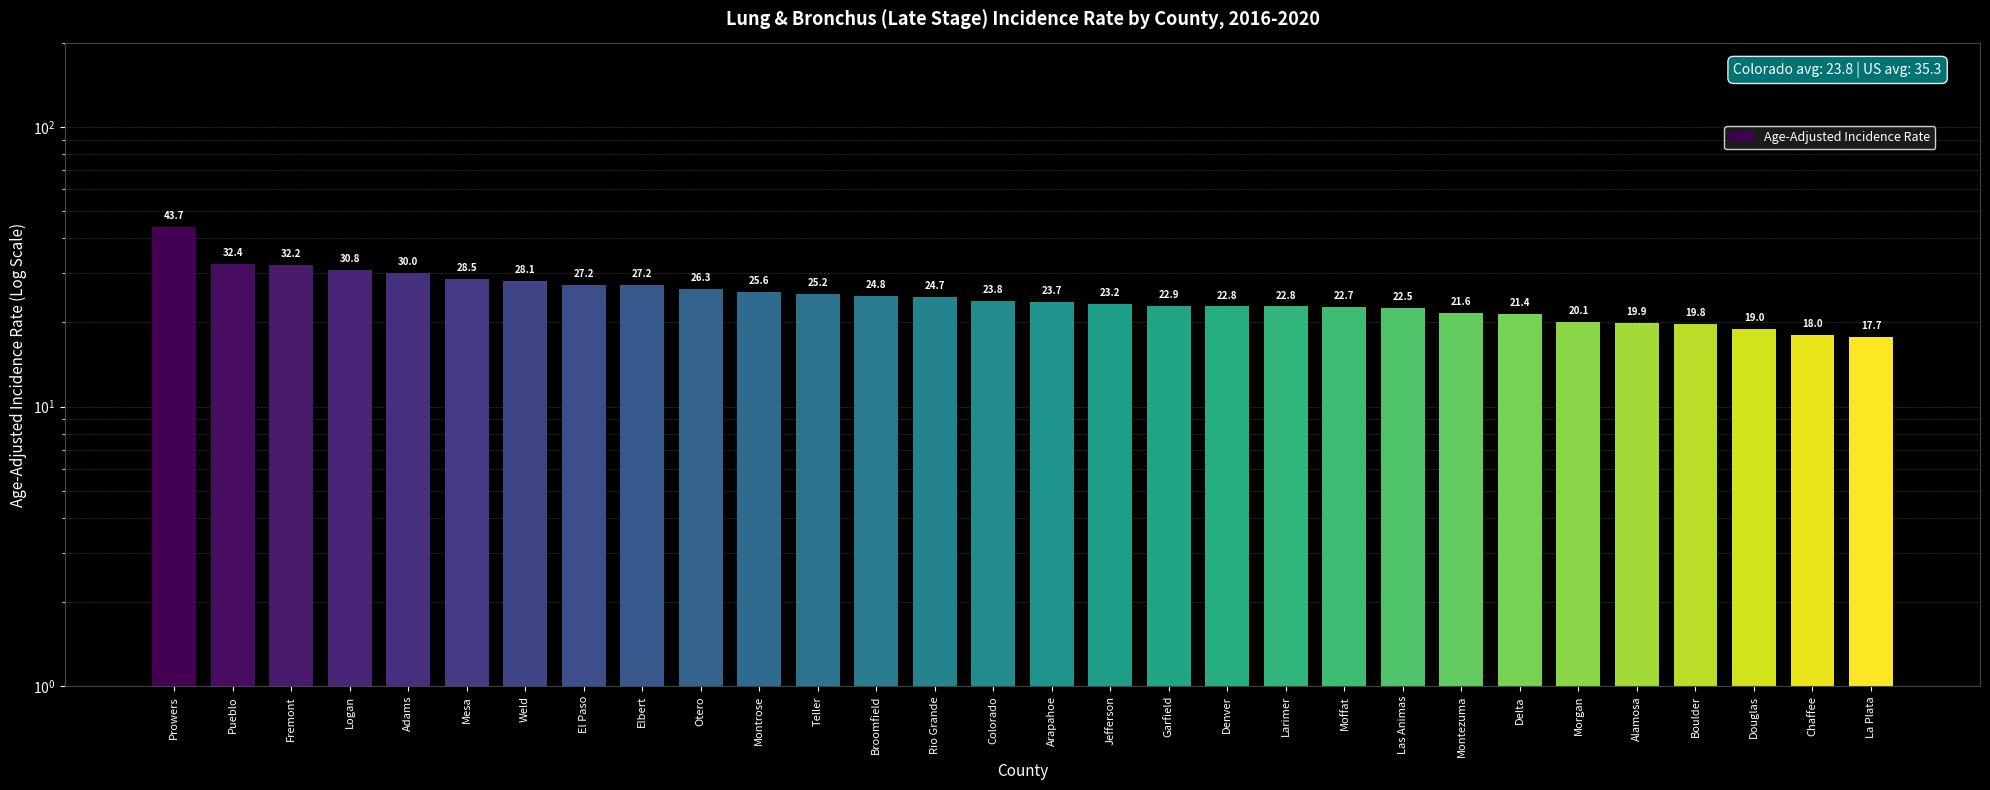

Reading left to right, transcribe all the data shown in this chart.

43.7	32.4	32.2	30.8	30.0	28.5	28.1	27.2	27.2	26.3	25.6	25.2	24.8	24.7	23.8	23.7	23.2	22.9	22.8	22.8	22.7	22.5	21.6	21.4	20.1	19.9	19.8	19.0	18.0	17.7